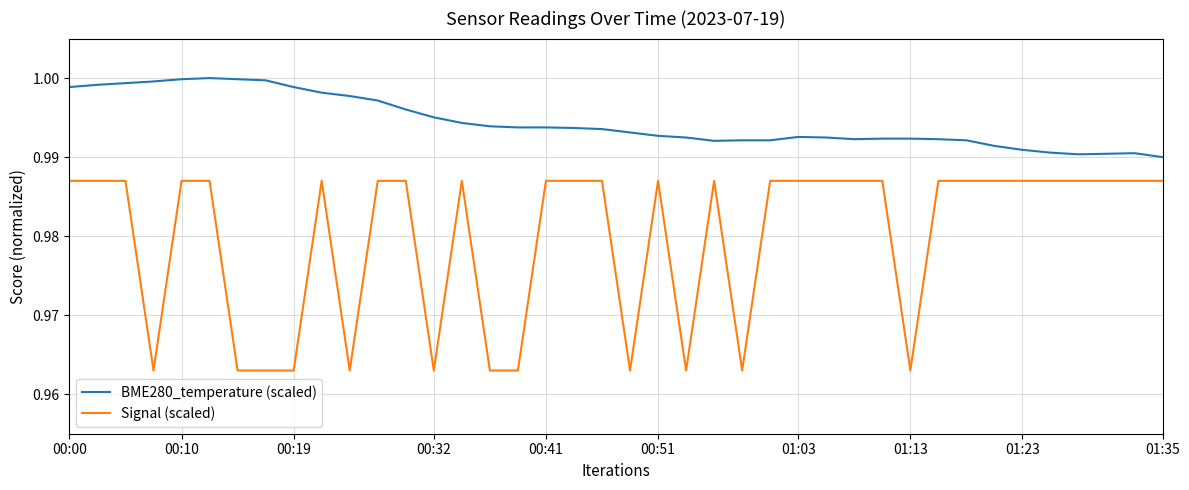

Which series has the largest range (max minus min)?

Signal (scaled)